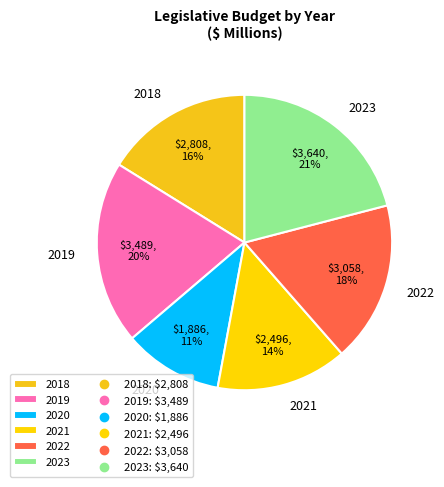

To the nearest percent, what is the difference between the 2023 and 2019 slice percentages?

1%